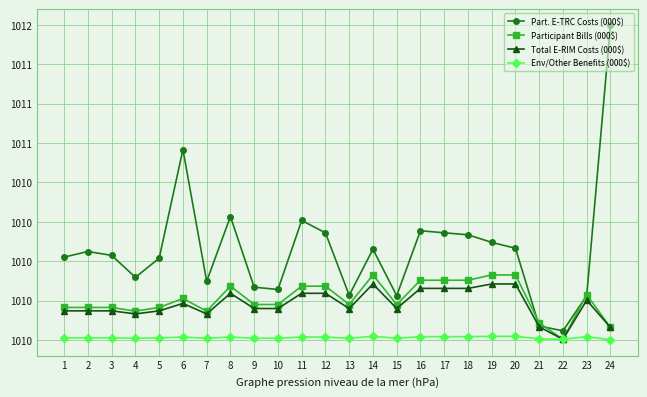

Is it true that Env/Other Benefits (000$) equals 1009.5 at 4?

True